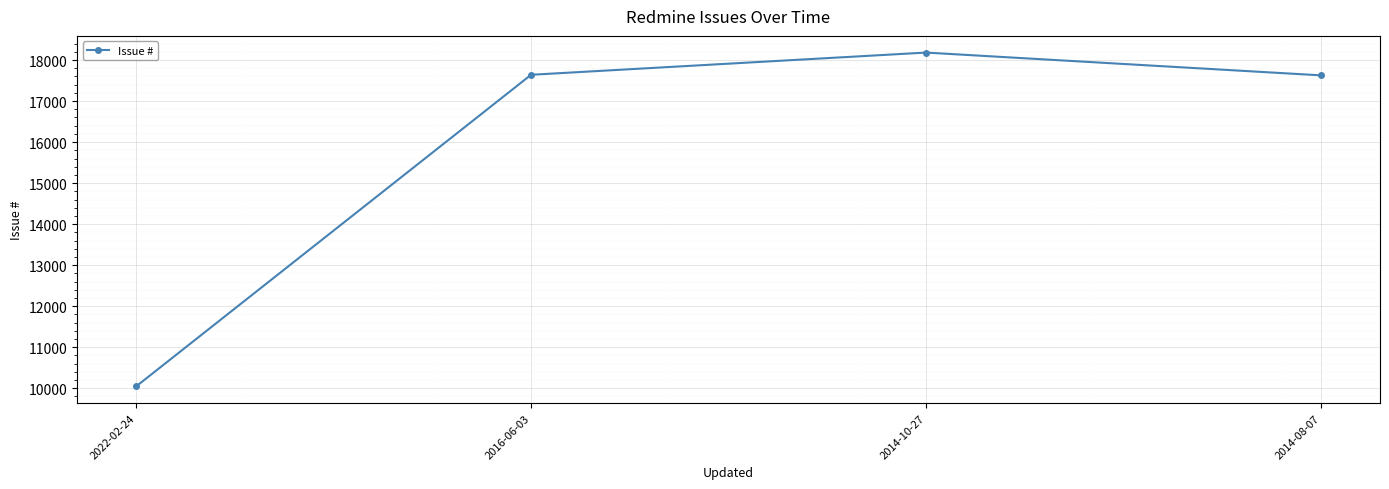

What is the ratio of the value at 2016-06-03 to the value at 2022-02-24?

1.8